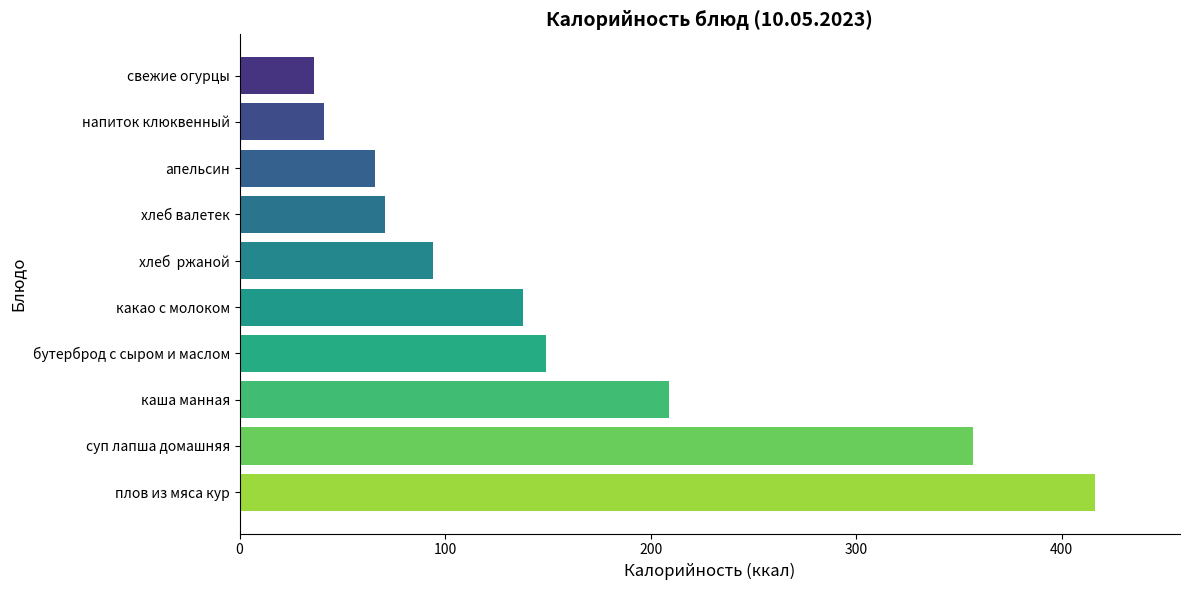

What is the change in value from какао с молоком to свежие огурцы?

-102